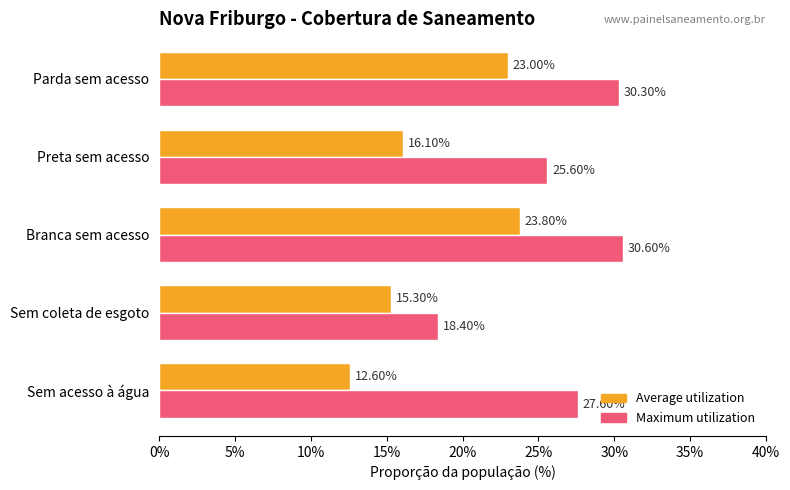

What is the spread (max minus min) of values at Parda sem acesso?

7.3